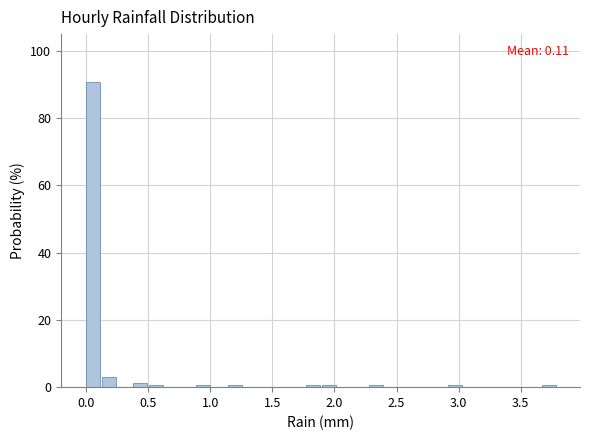

Around what value on the x-axis is the tallest bar? Give the approximate position of its centre, as read against the axis.

0.05